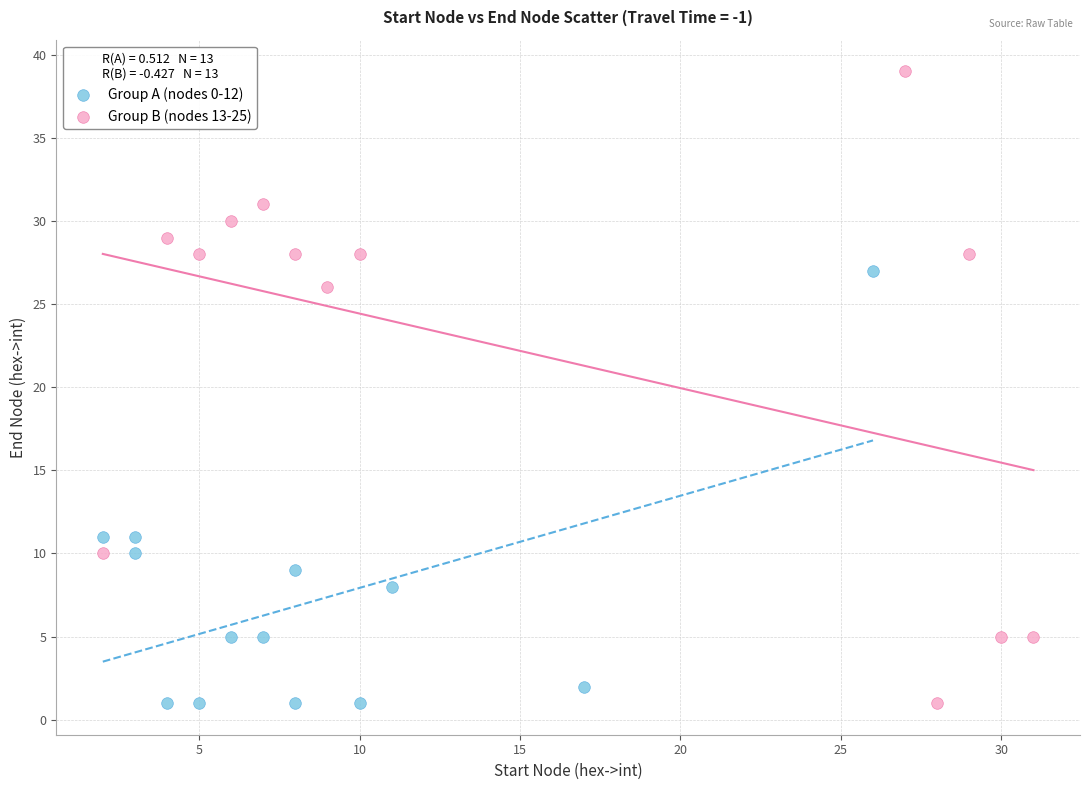

Which series reaches the maximum Y coordinate?

Group B (nodes 13-25)